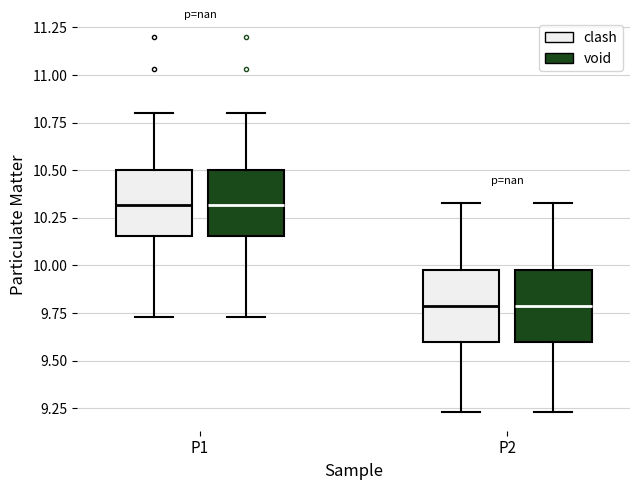

Reading left to right, read every box against the y-axis: the position of its median line, the range the box covers, and the ends of its whiskers. The values are not printed on the chart, so give them approximately, as read against the axis.

P1 (clash): median 10.30, box 10.15 to 10.50, whiskers 9.75 to 10.80
P1 (void): median 10.30, box 10.15 to 10.50, whiskers 9.75 to 10.80
P2 (clash): median 9.80, box 9.60 to 10.00, whiskers 9.25 to 10.35
P2 (void): median 9.80, box 9.60 to 10.00, whiskers 9.25 to 10.35